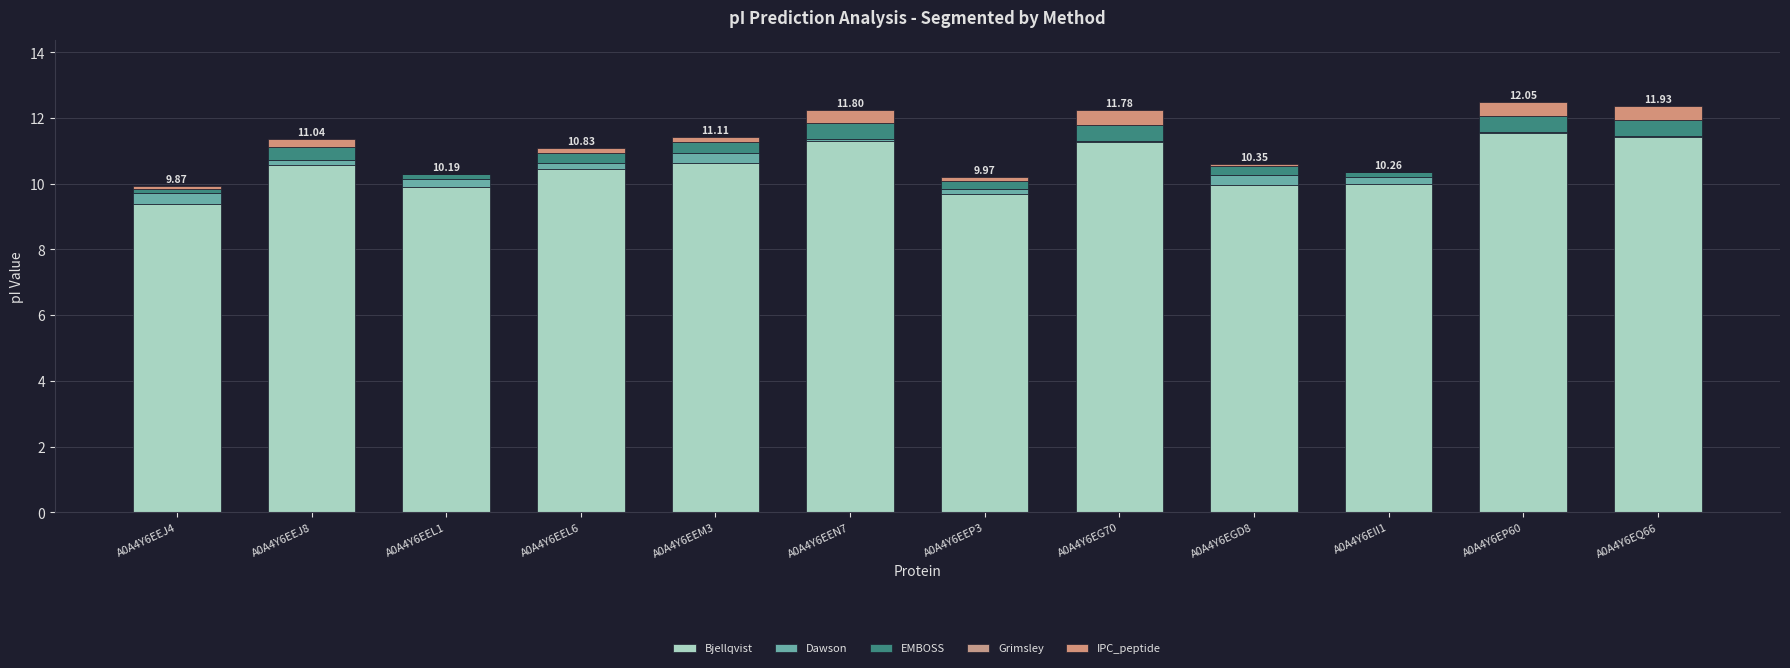

At which label does Bjellqvist reach its peak?

A0A4Y6EP60